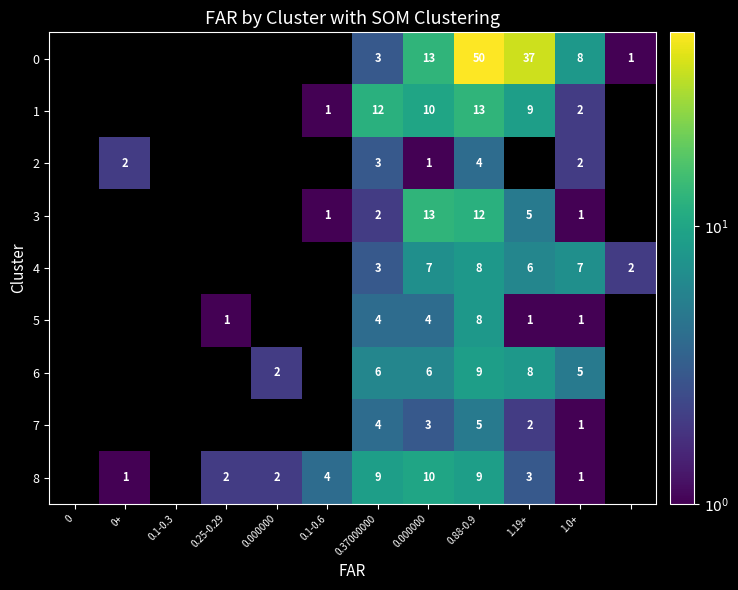

Is the value of 8 at 0 greater than the value of 4 at 0.1-0.6?

No